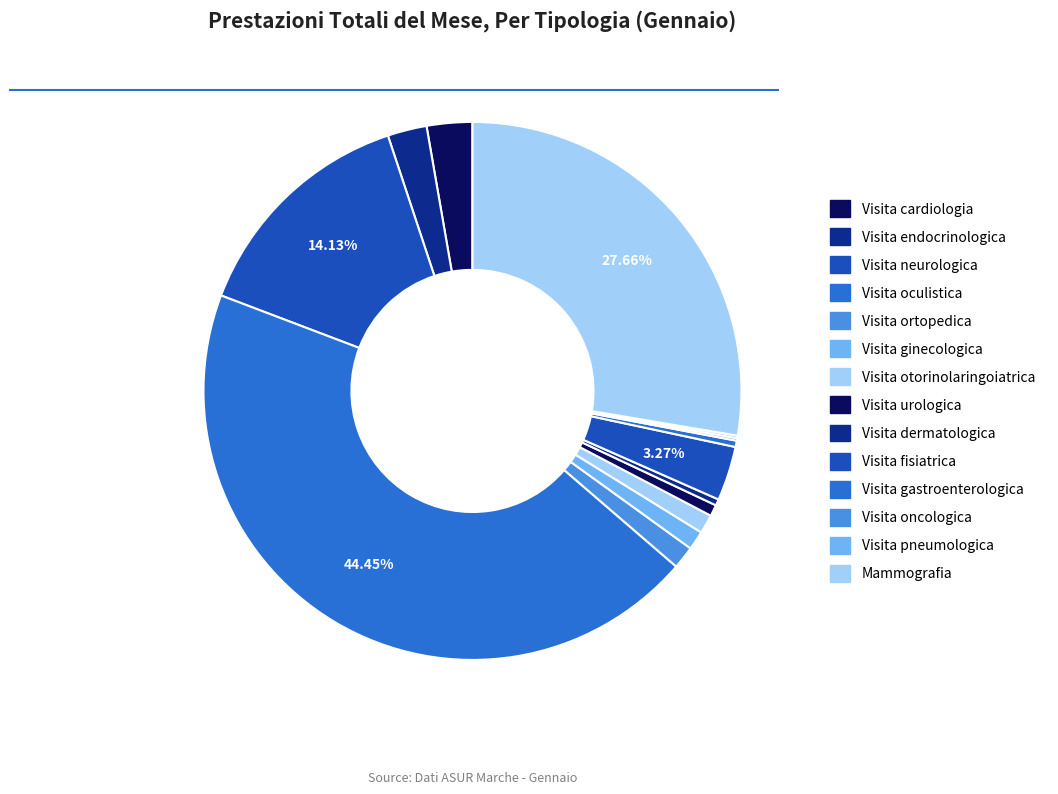

To the nearest percent, what percentage of the pie is Visita oculistica?

44%